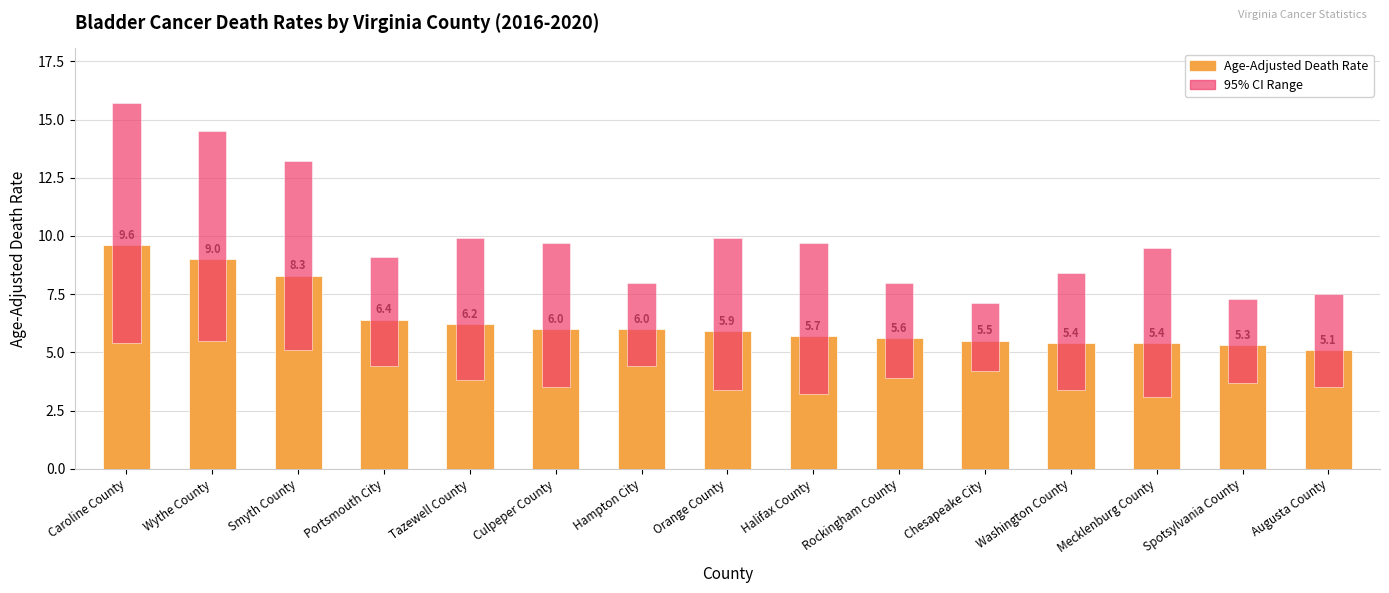

What is the difference between the maximum and second lowest values in the 95% CI Range series?

6.7